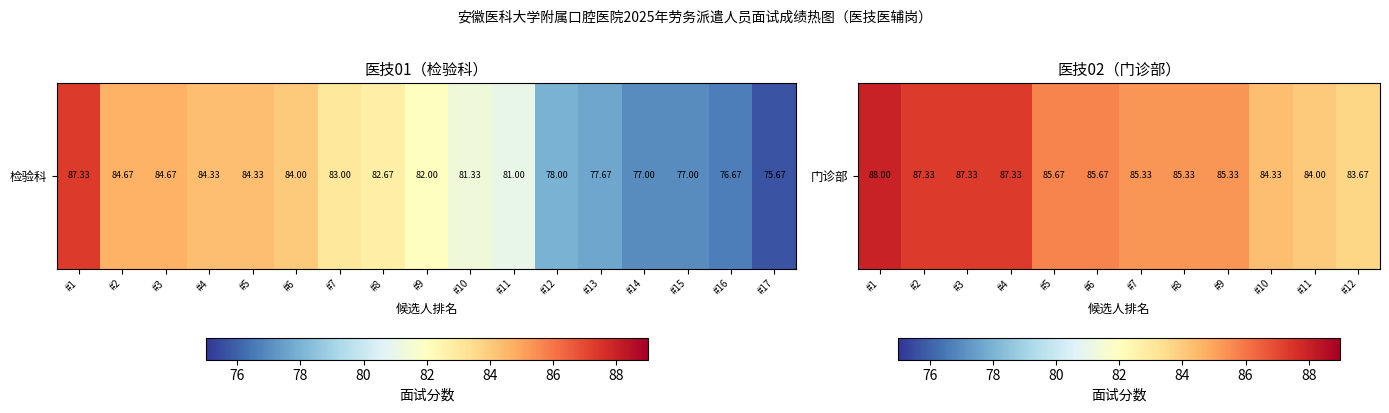

True or false: the data shows 59.3 at #7.

False